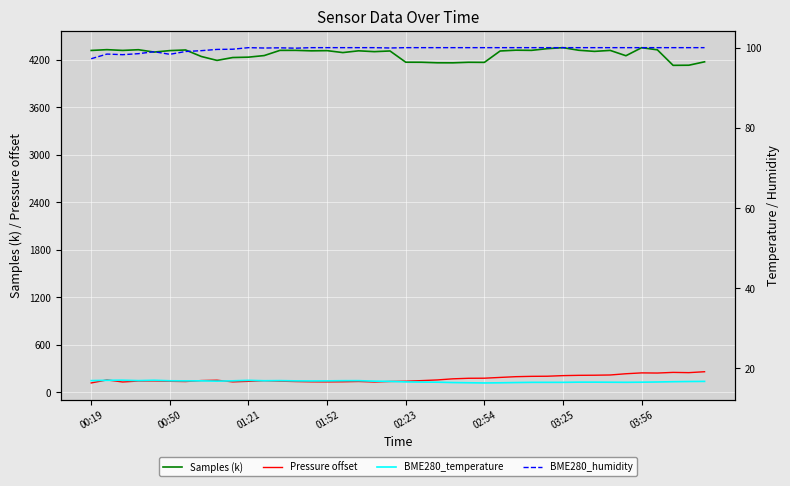

The value of Pressure offset at 33 is 218.6. True or false?

True